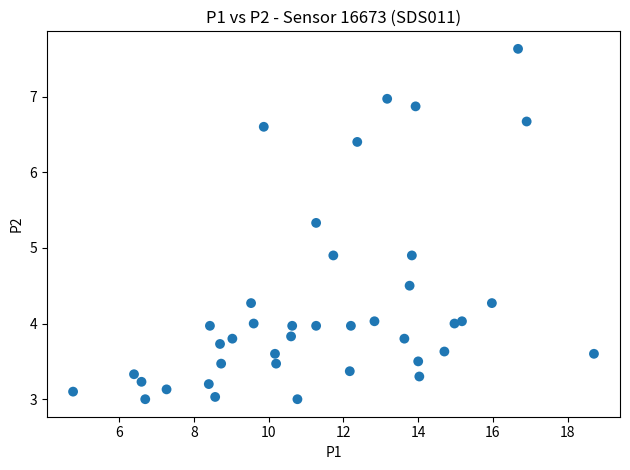

What is the range of X values (max minus min)?

13.9